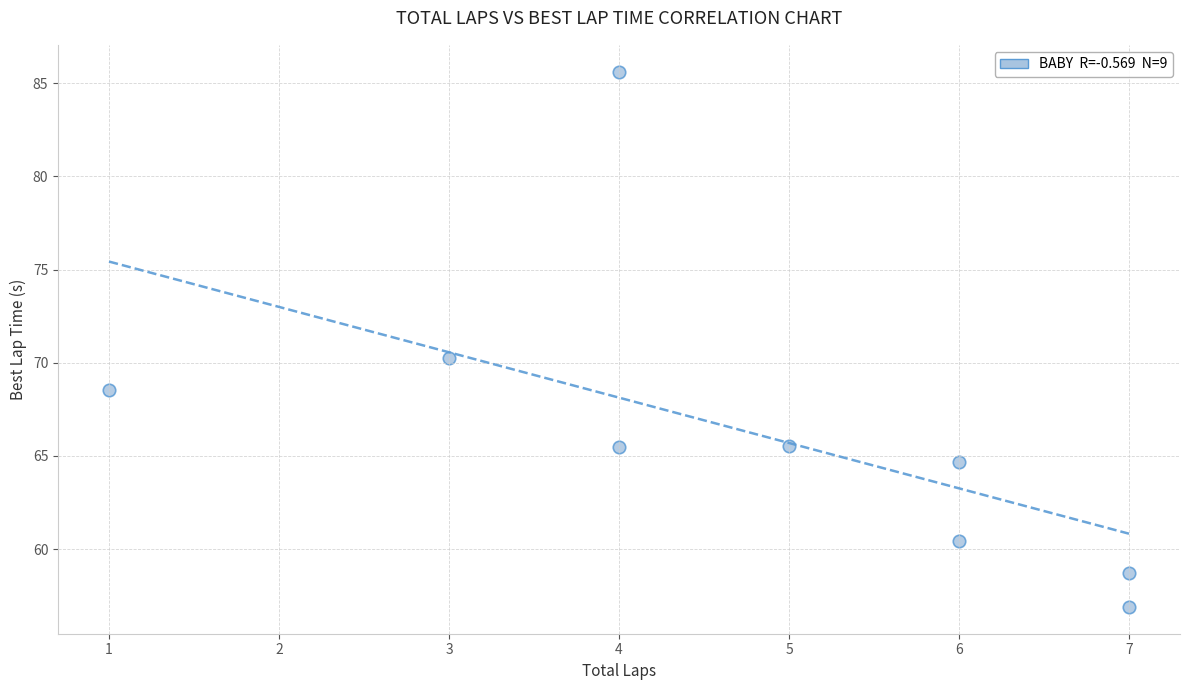

What is the average X value?

4.8